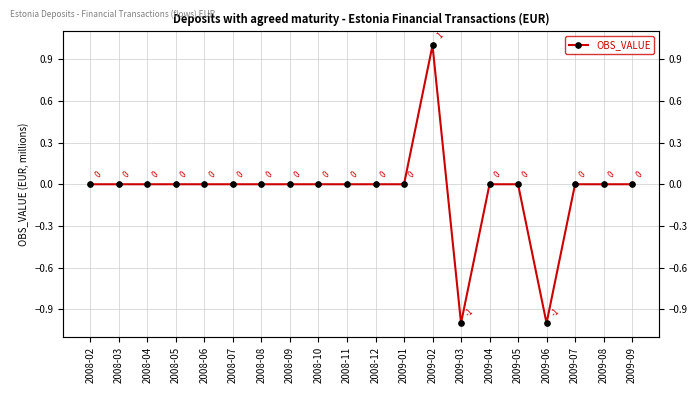

Does the chart display data point markers on the line(s)?

Yes